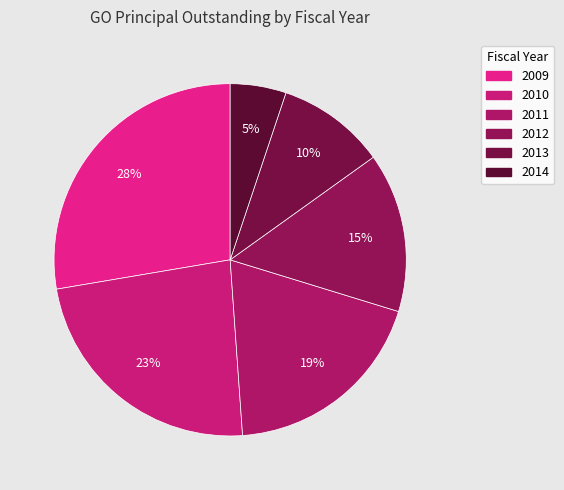

The 2014 slice represents 5% of the pie. True or false?

True